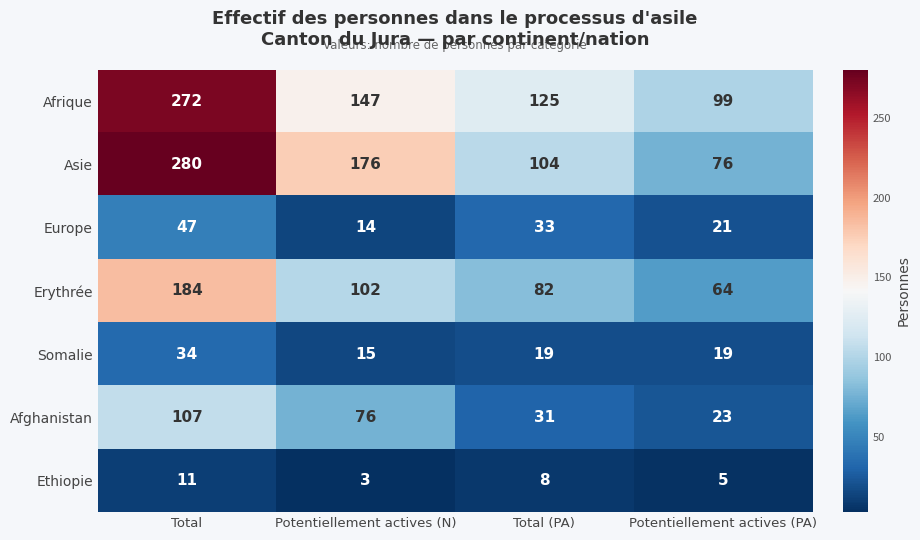

What is the sum of the Europe values at Potentiellement actives (PA) and Potentiellement actives (N)?

35